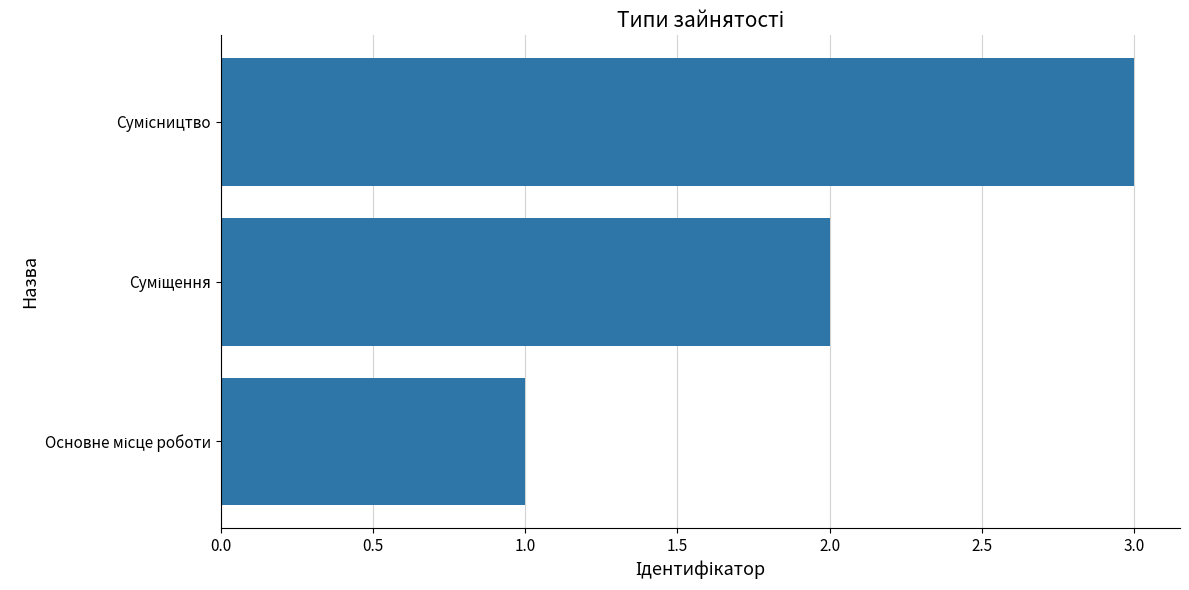

What is the sum of all values?

6